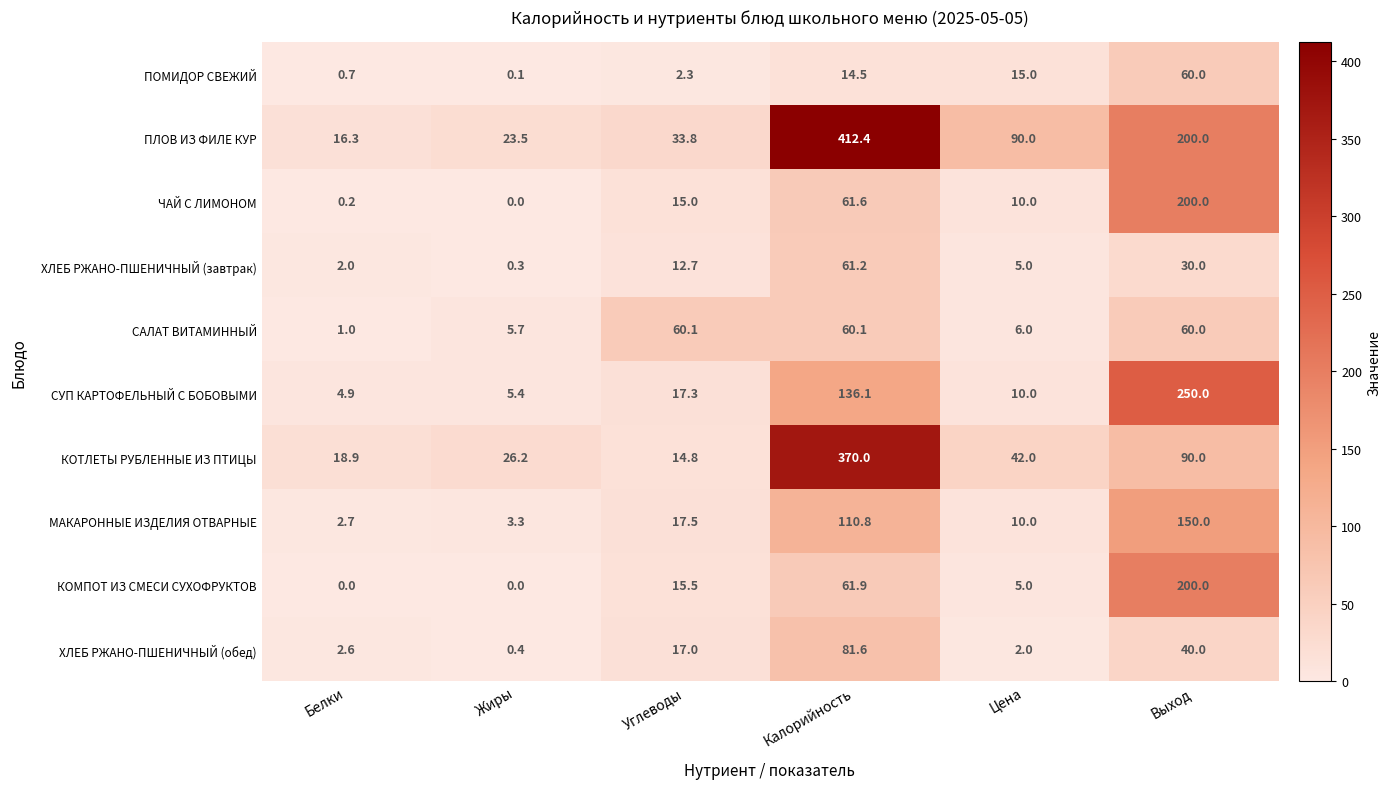

At which category is the sum across all series the highest?

Калорийность